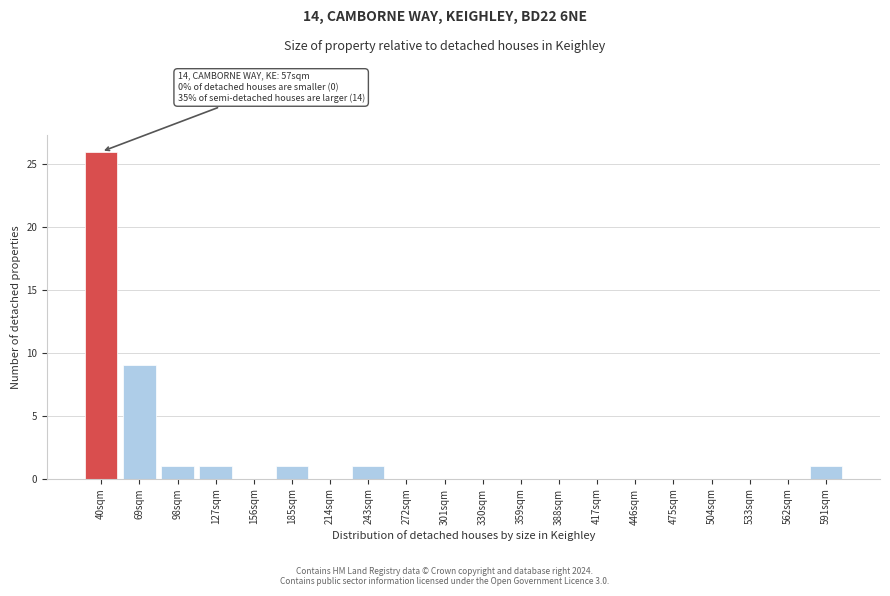

Reading right to left, transcribe all the data shown in this chart.

591sqm=1	562sqm=0	533sqm=0	504sqm=0	475sqm=0	446sqm=0	417sqm=0	388sqm=0	359sqm=0	330sqm=0	301sqm=0	272sqm=0	243sqm=1	214sqm=0	185sqm=1	156sqm=0	127sqm=1	98sqm=1	69sqm=9	40sqm=26